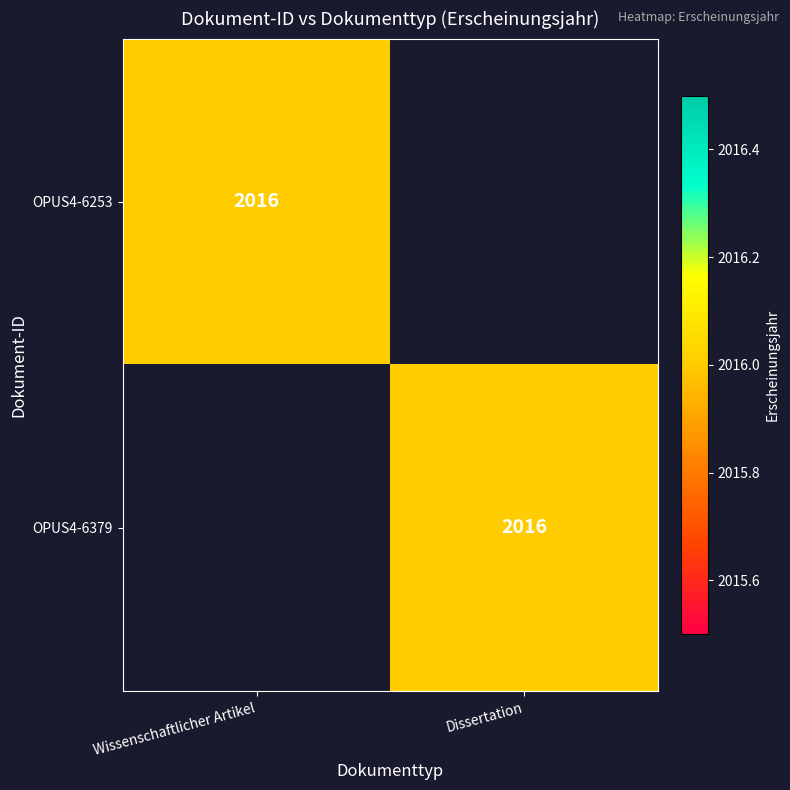

Which has a higher value, Wissenschaftlicher Artikel or Dissertation?

Wissenschaftlicher Artikel